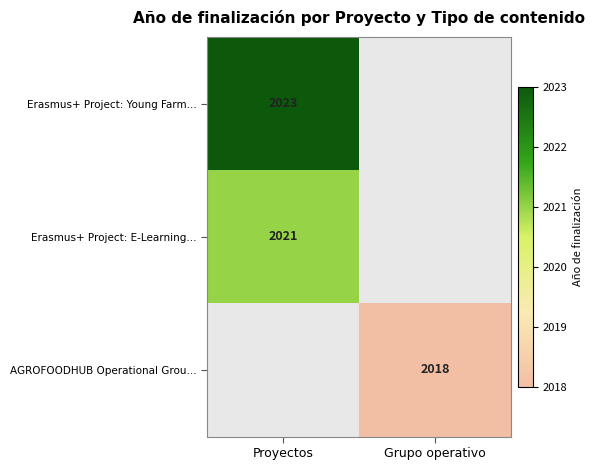

Is the value of Erasmus+ Project: Young Farm... at Proyectos greater than the value of Erasmus+ Project: E-Learning... at Proyectos?

Yes